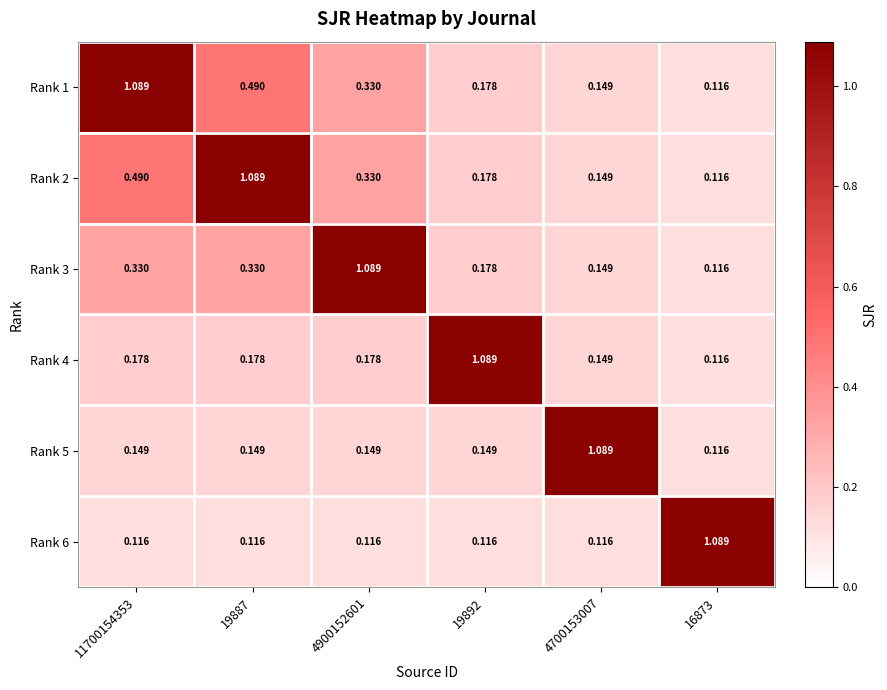

Is the value of Rank 5 at 19887 greater than the value of Rank 1 at 19887?

No